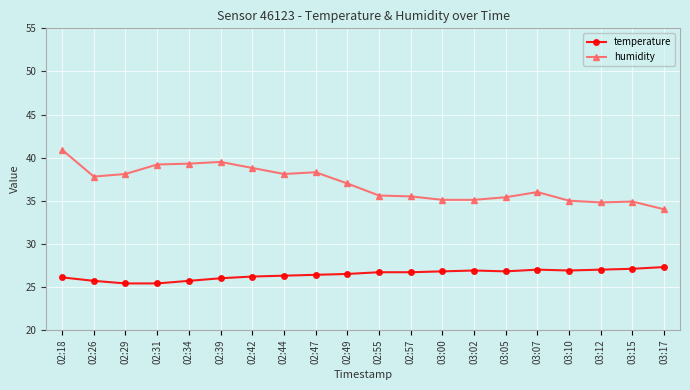

True or false: temperature has more than 0 interior local peaks.

True